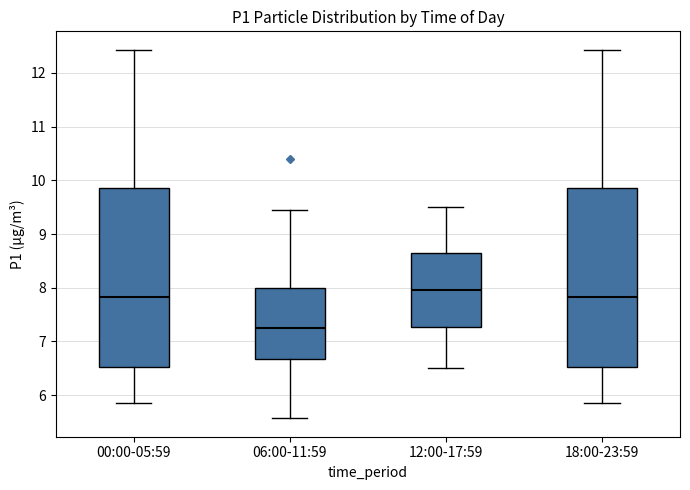

Reading left to right, transcribe this box plot: for each box, give where its median line is, the range the box spans, and where its two whiskers end, as read against the y-axis. The values are not printed on the chart, so give them approximately, as read against the axis.

00:00-05:59: median 7.8, box 6.5 to 9.9, whiskers 5.9 to 12.4
06:00-11:59: median 7.3, box 6.7 to 8.0, whiskers 5.6 to 9.5
12:00-17:59: median 8.0, box 7.3 to 8.7, whiskers 6.5 to 9.5
18:00-23:59: median 7.8, box 6.5 to 9.9, whiskers 5.9 to 12.4